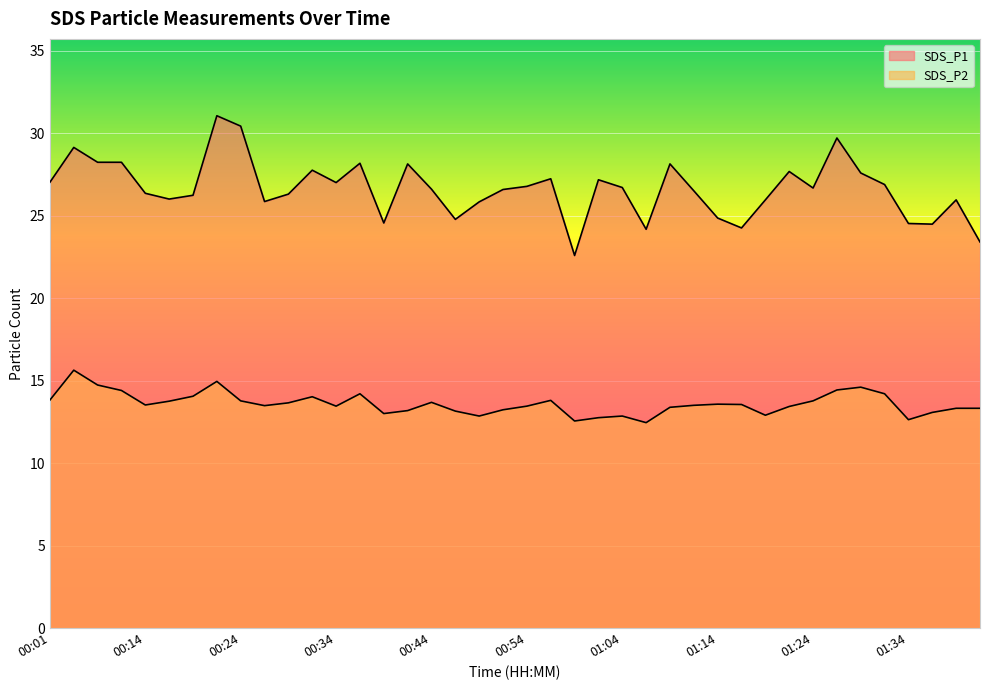

Between 00:21 and 01:37, which is larger?

00:21